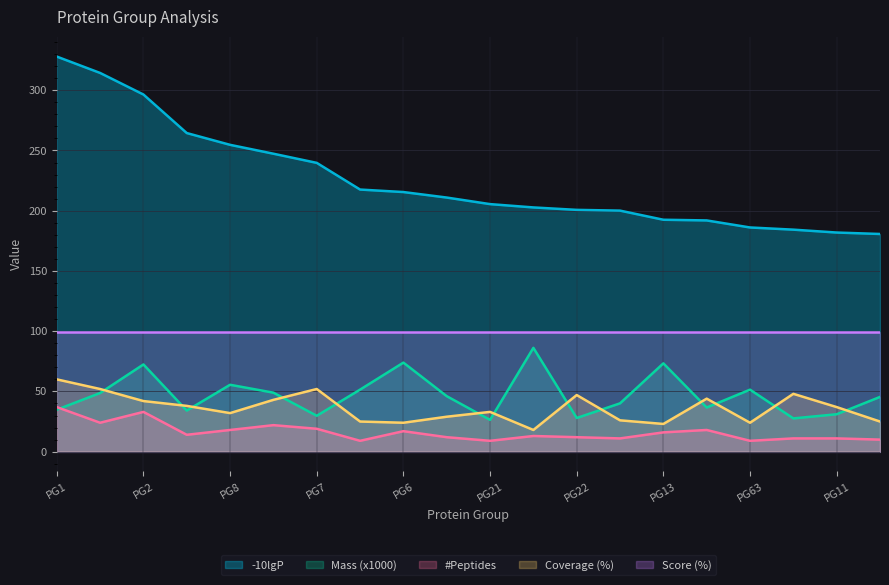

True or false: Mass (x1000) has a value of 68.8 at 31.

False